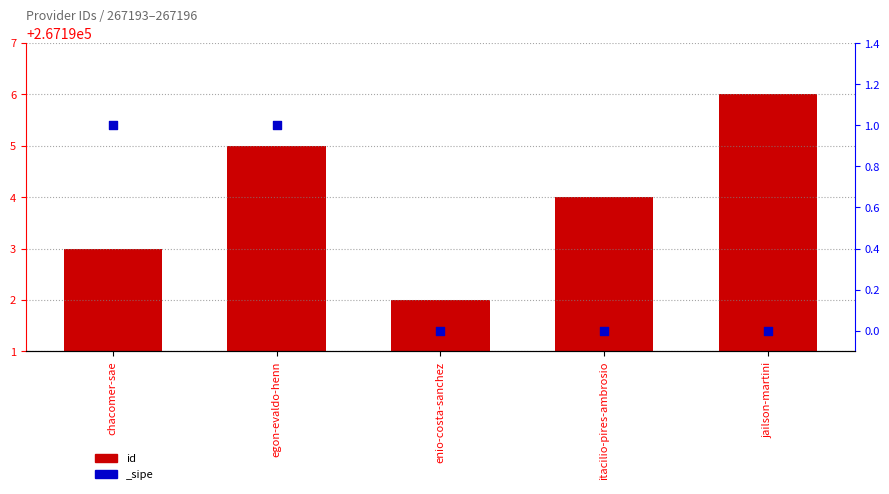

What is the change in value from chacomer-sae to jailson-martini?

+3